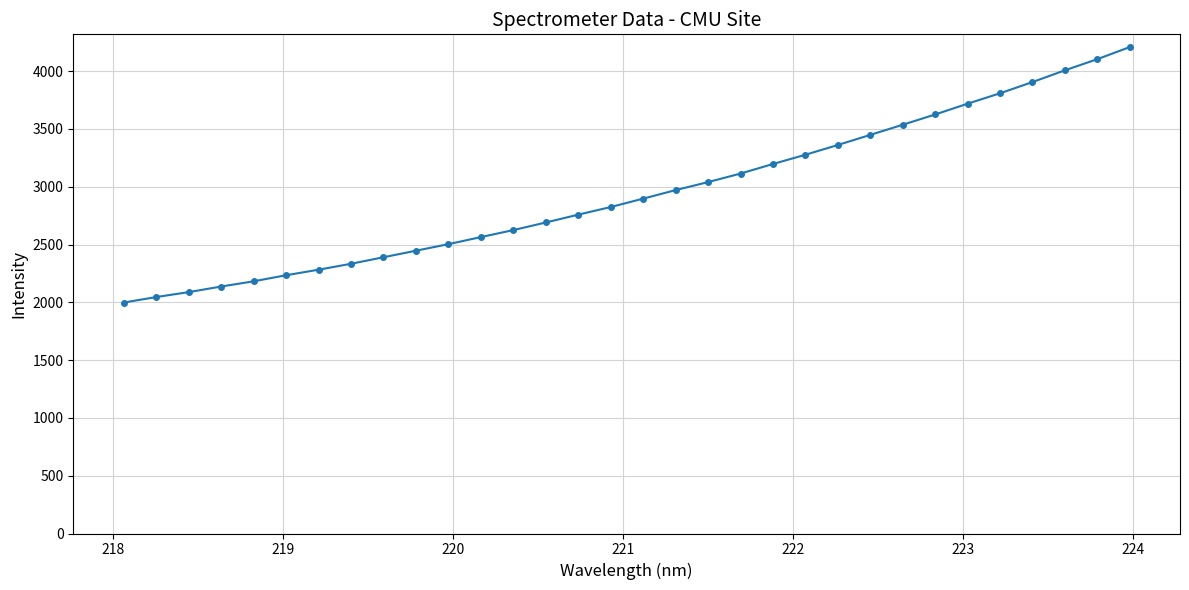

What is the sum of all values?

94324.4